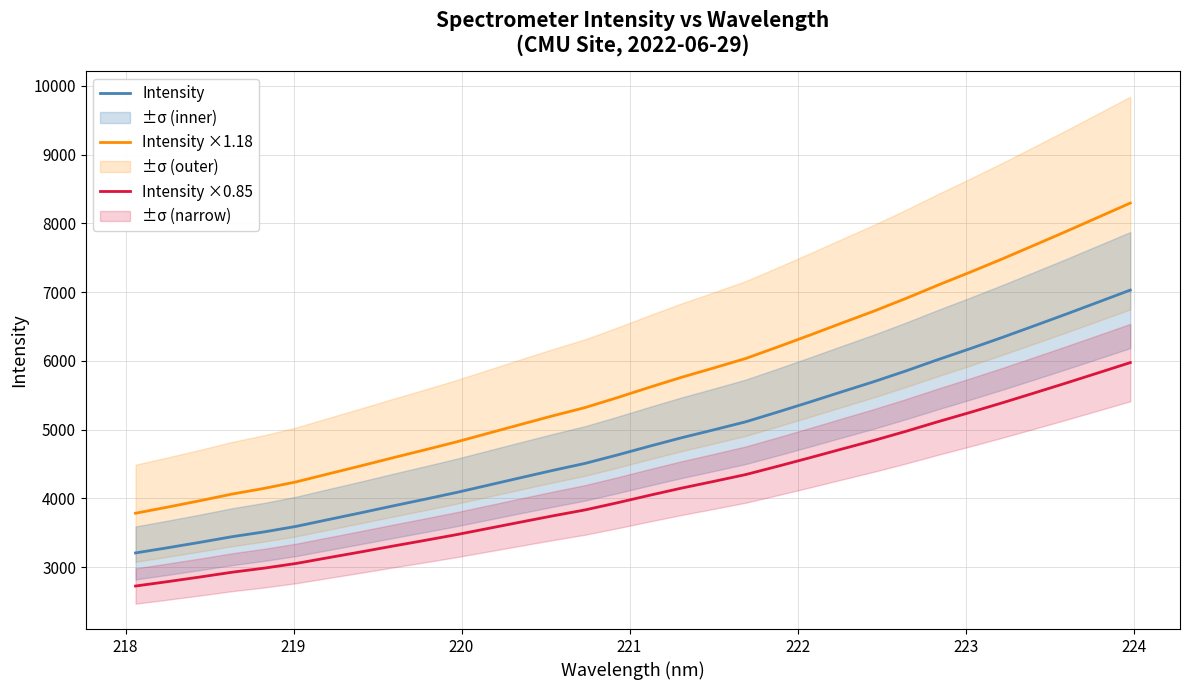

True or false: Intensity ×0.85 and Intensity intersect in this chart.

False